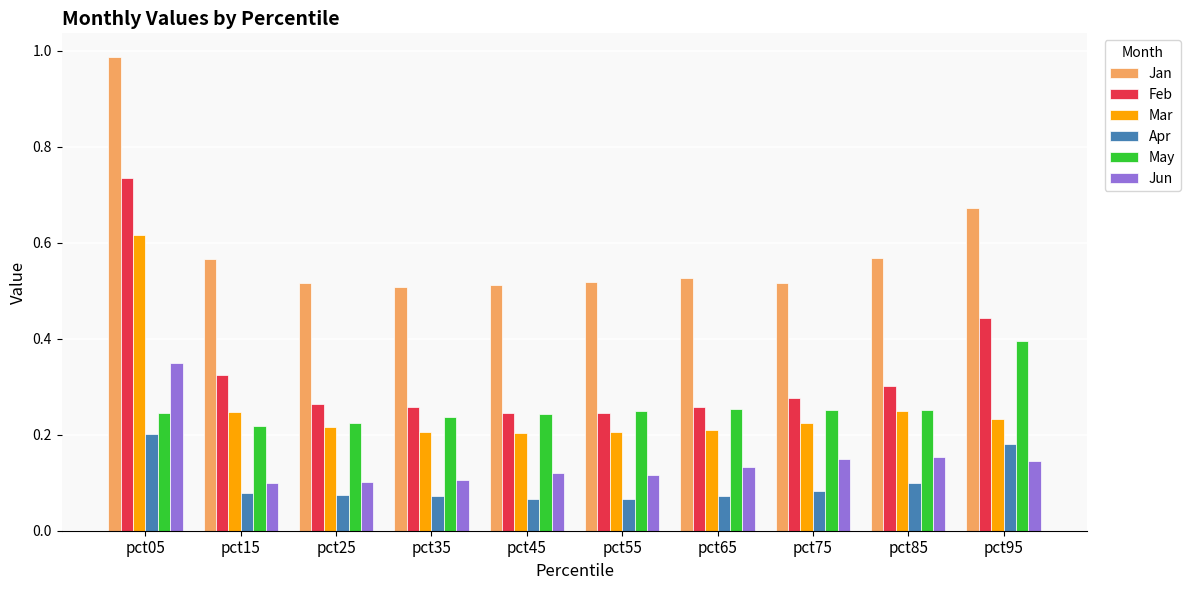

What is the difference between the highest and lowest values at pct05?

0.8